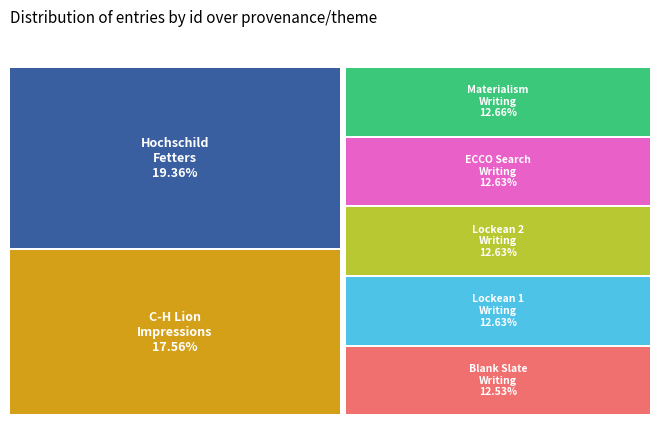

What is the largest slice in the pie chart?

Adam Hochschild / Fetters